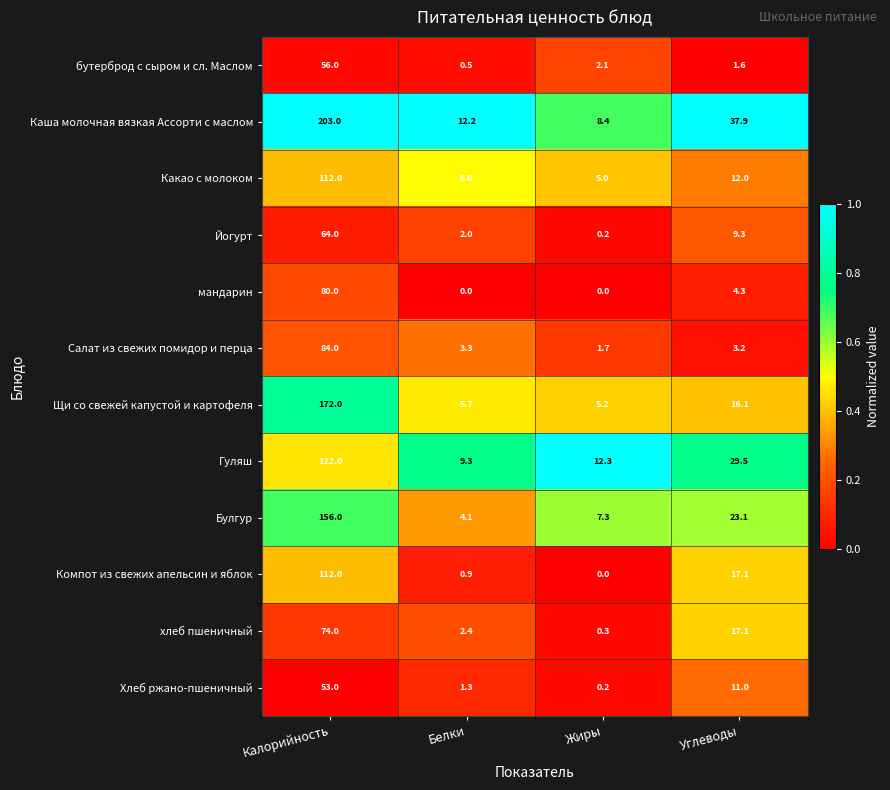

The value of Хлеб ржано-пшеничный at Углеводы is 11.0. True or false?

True